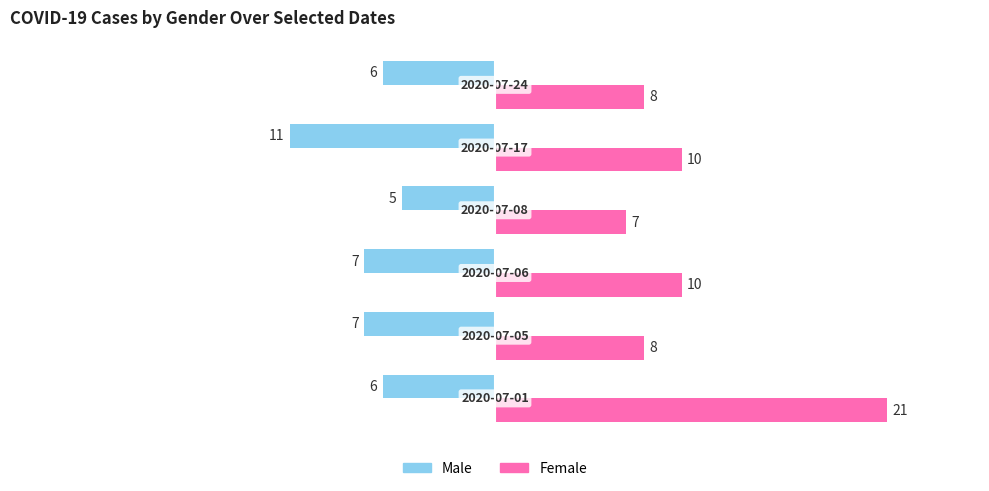

What is the difference between the second highest and minimum values in the Female series?

3